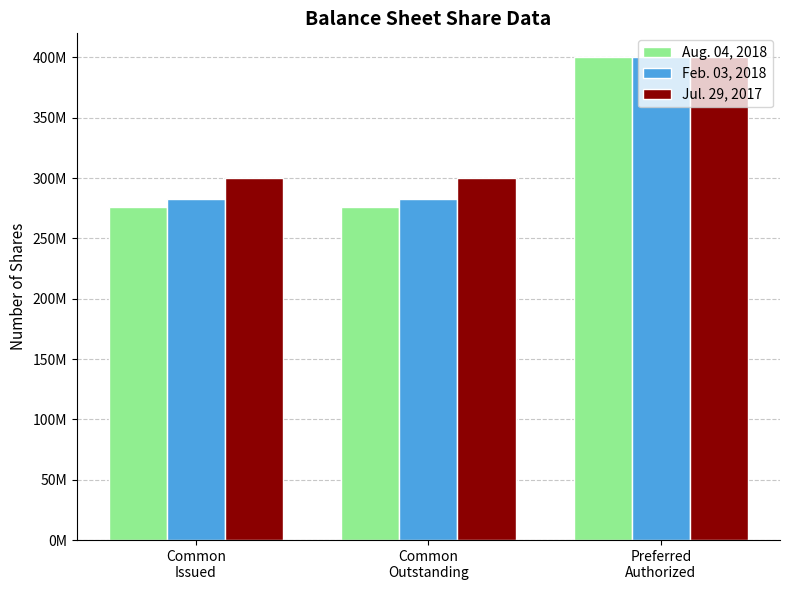

Does the chart contain stacked bars?

No